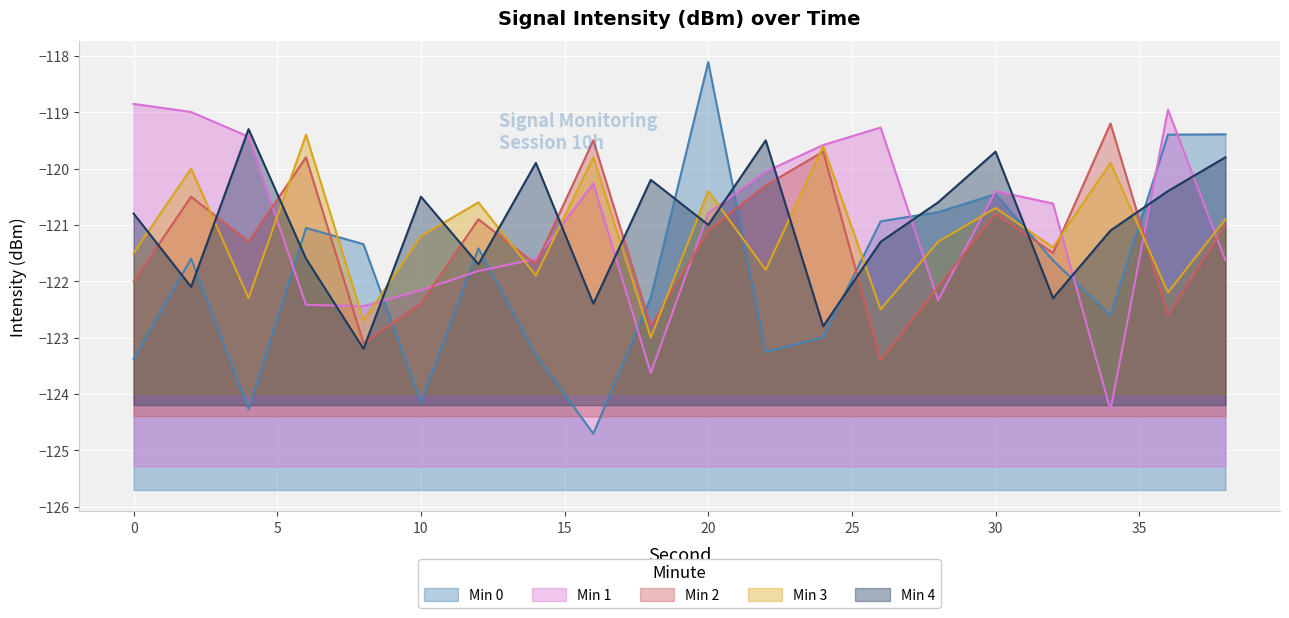

How many lines are shown in the chart?

5